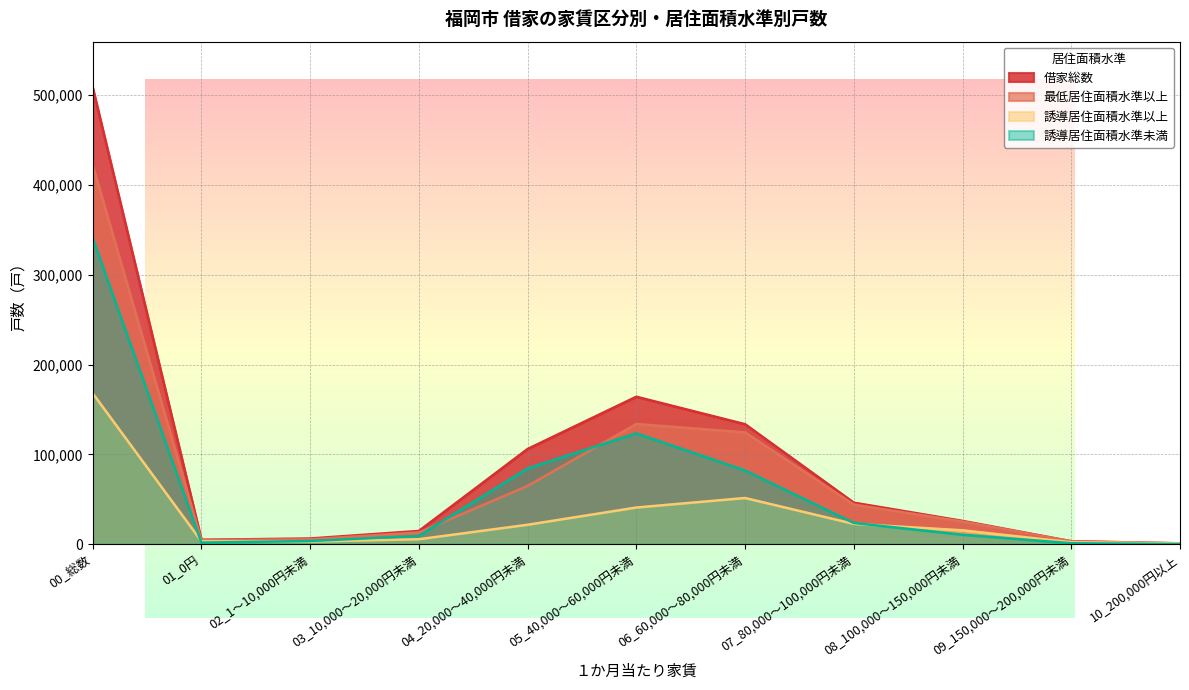

Where is 借家総数 nearest to the value 254850?

05_40,000～60,000円未満